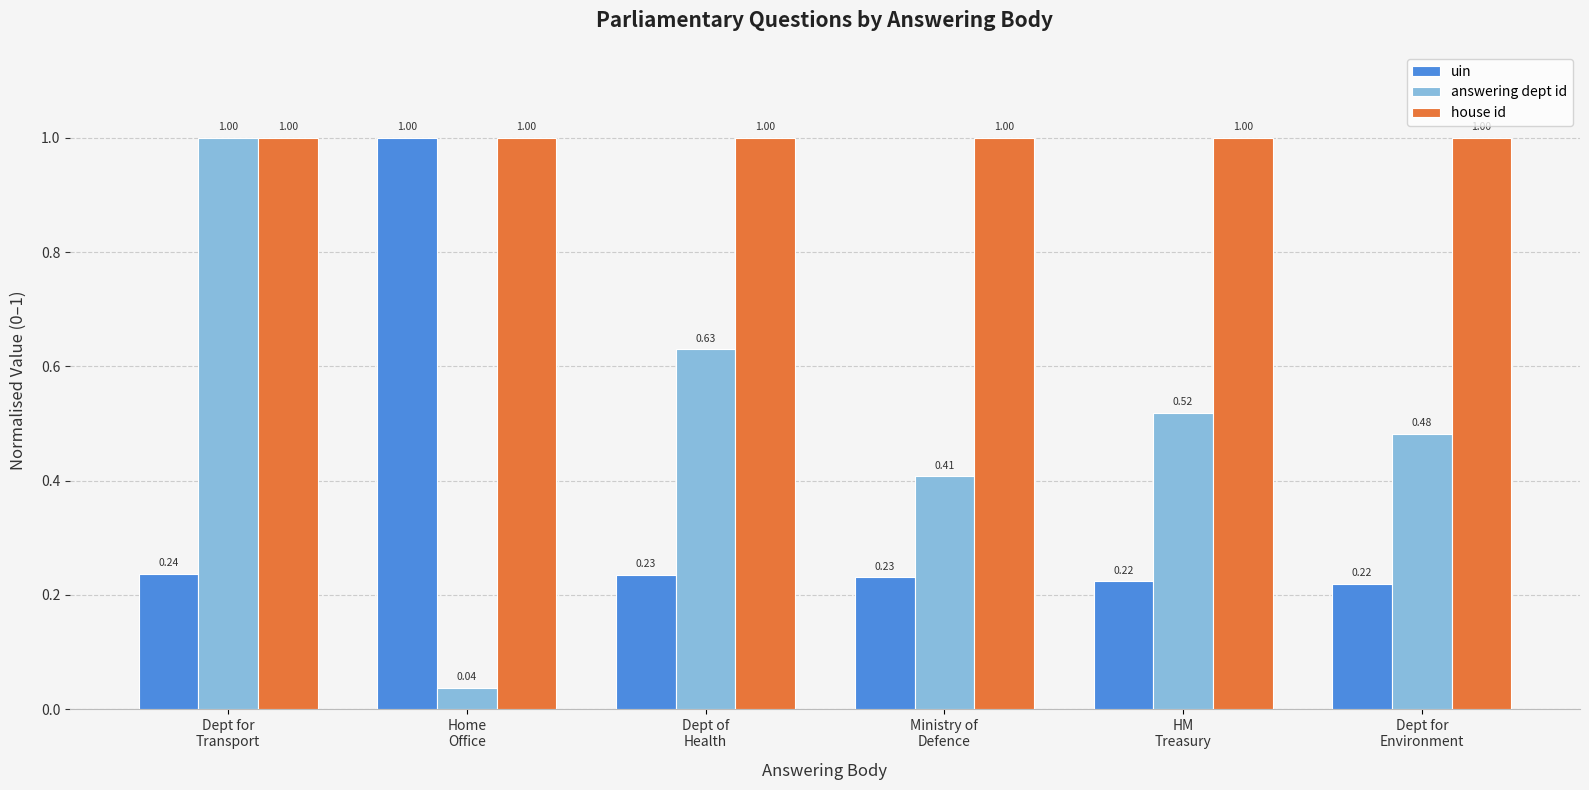

What is the label of the 3rd bar from the left?

Dept of
Health